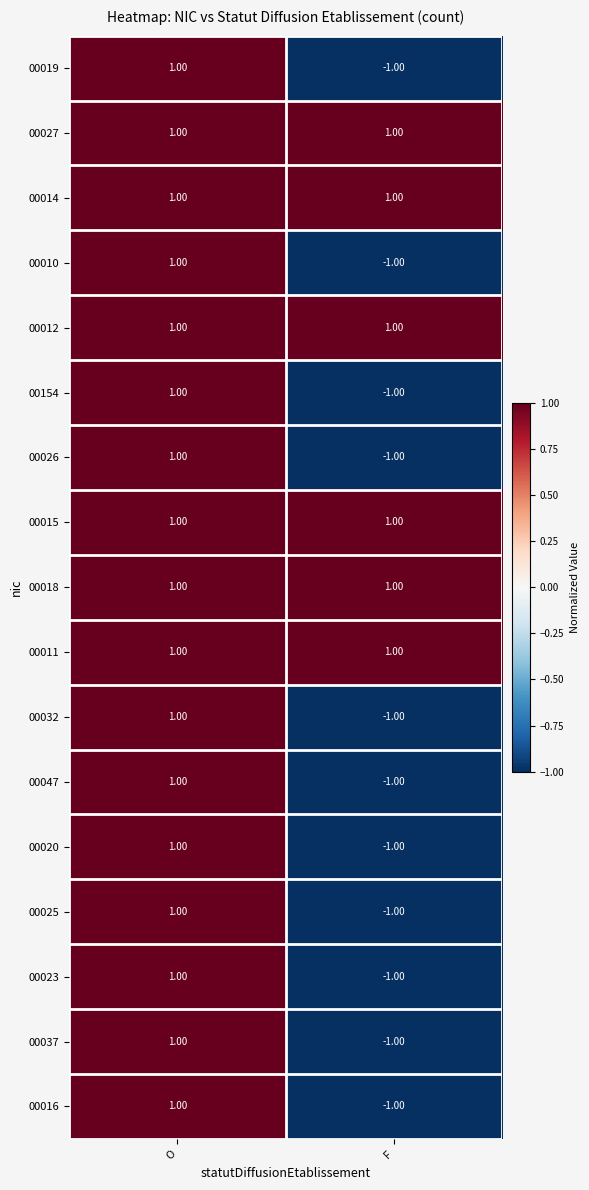

Rank the categories by 00020 value from lowest to highest.

F, O